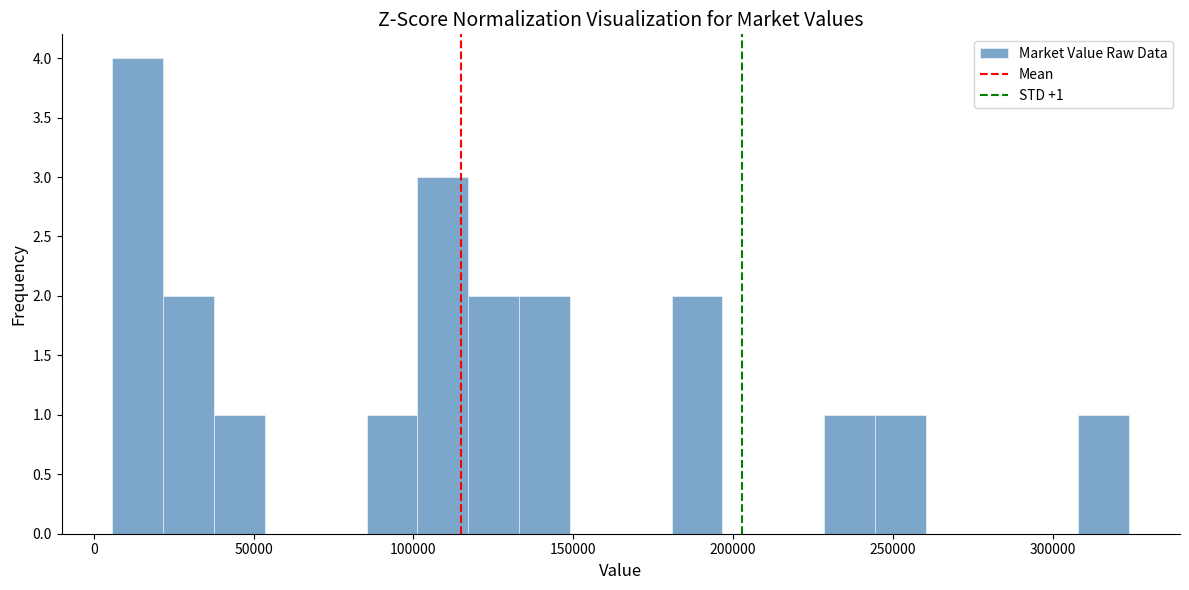

Read against the x-axis, roughly where is the centre of the tallest bar?

15000